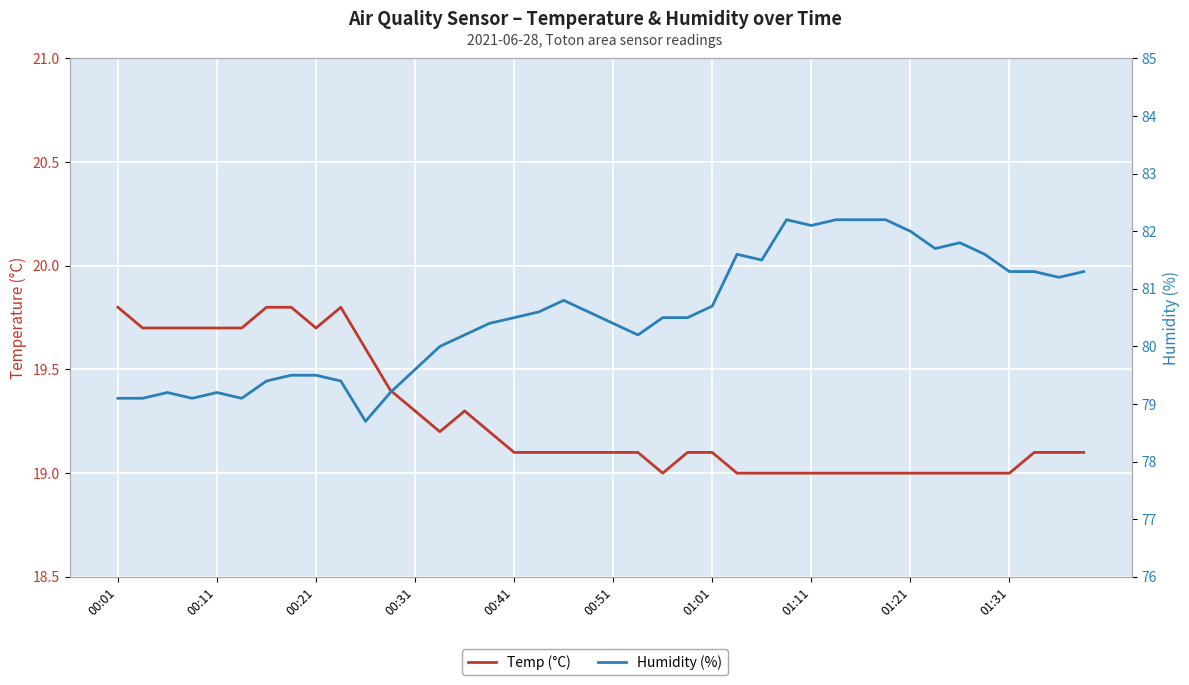

Where does the Humidity (%) series first go above 80?

14